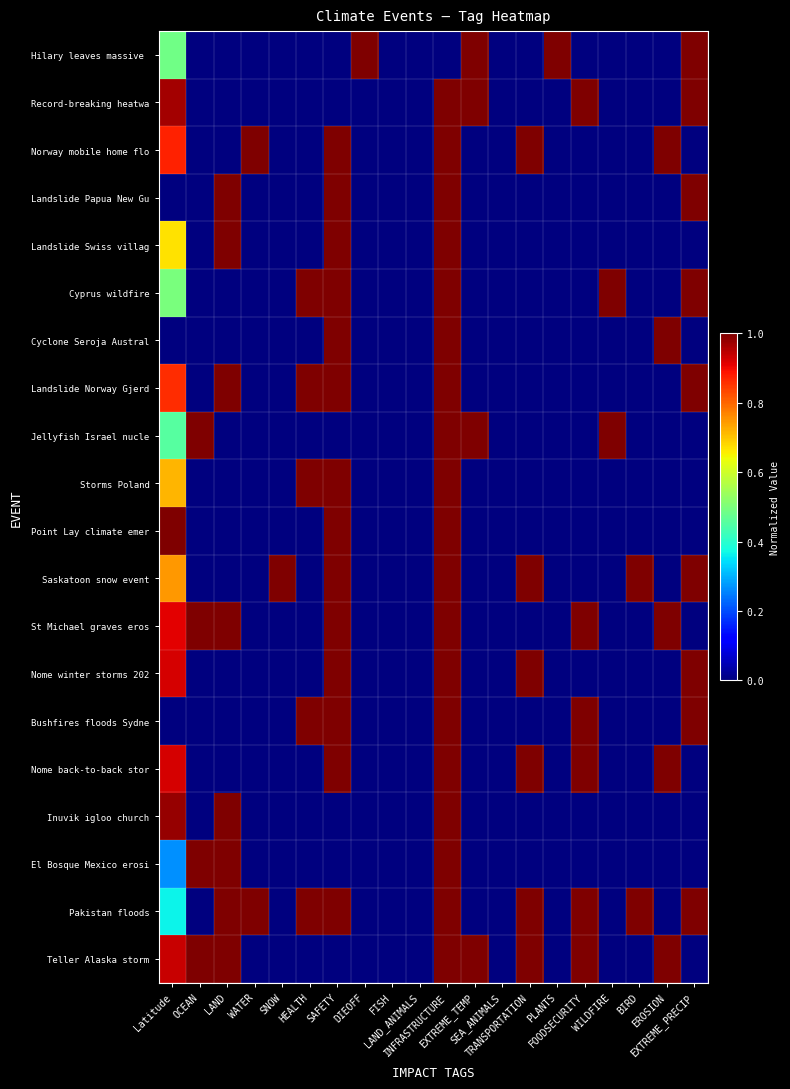

What is the total value across all series at EROSION?

5.0